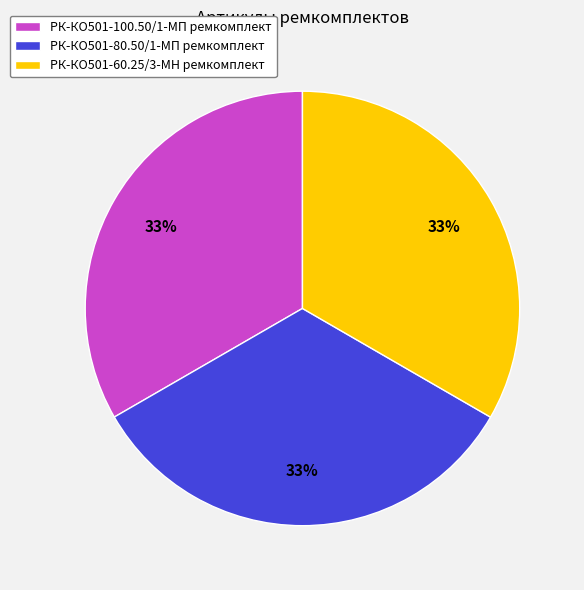

To the nearest percent, what is the combined percentage of РК-КО501-80.50/1-МП ремкомплект and РК-КО501-60.25/3-МН ремкомплект?

67%